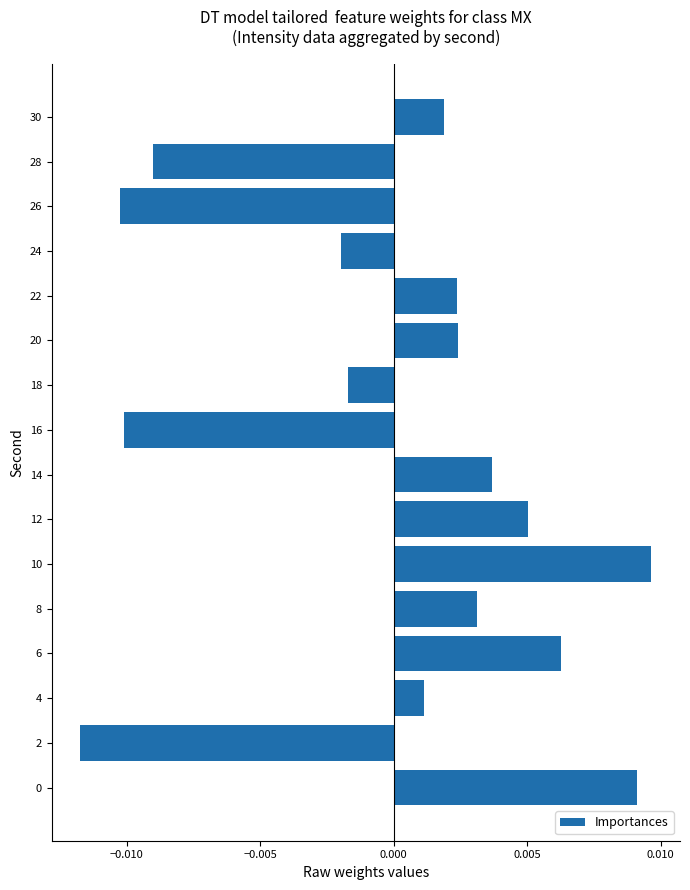

At which label is the value closest to 0?

4